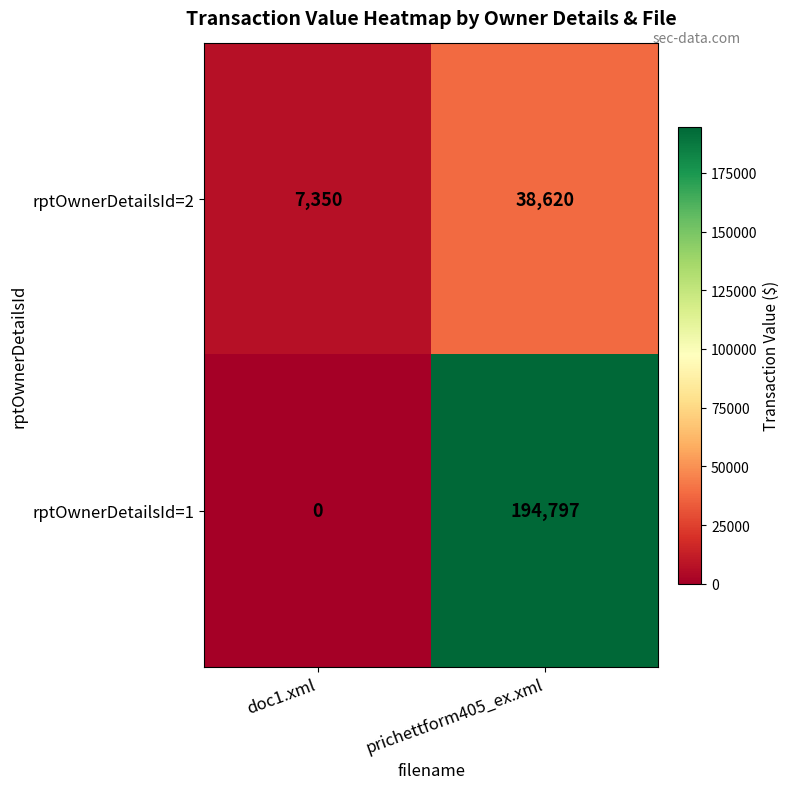

What is the sum of the rptOwnerDetailsId=1 values at prichettform405_ex.xml and doc1.xml?

194797